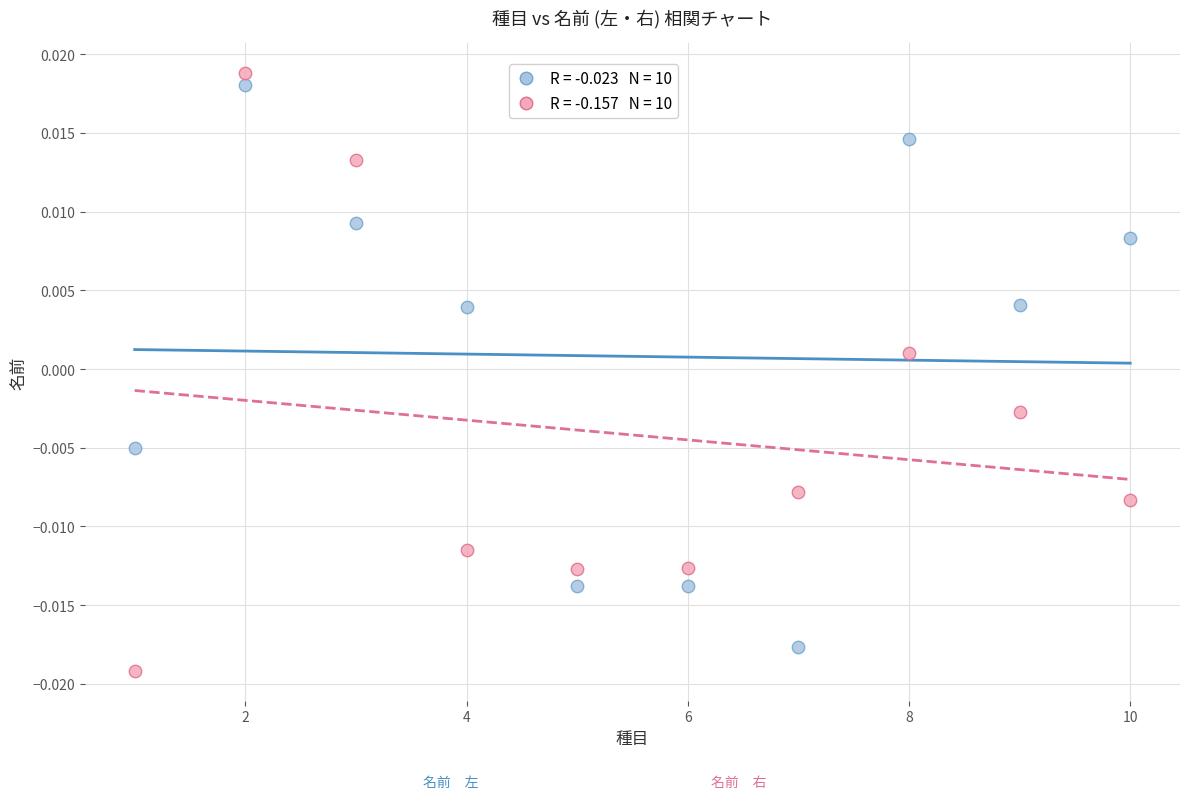

Across all data points, what is the range of X values (max minus min)?

9.0